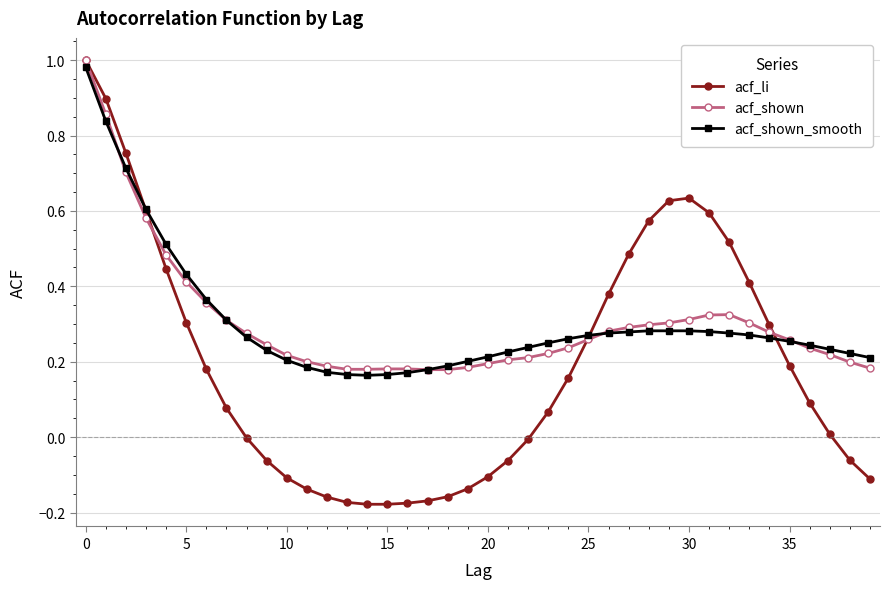

Which series has the widest spread of values?

acf_li